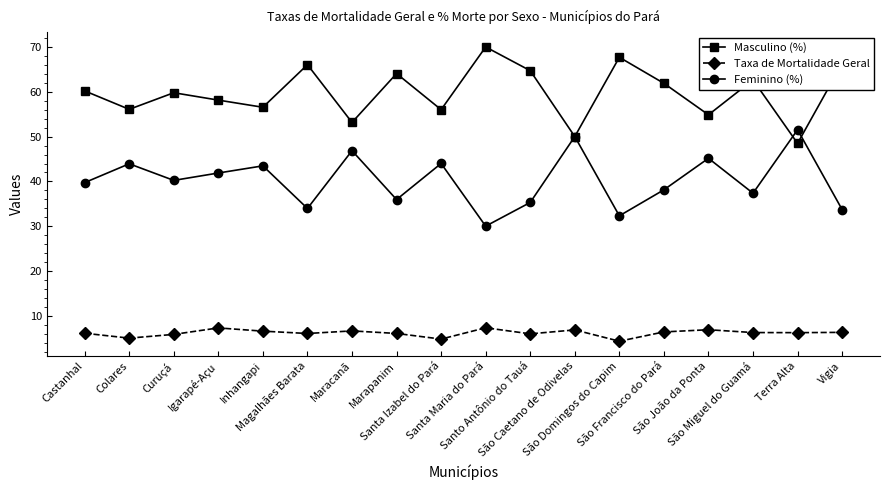

The Masculino (%) series shows 84.0 at São Francisco do Pará. True or false?

False